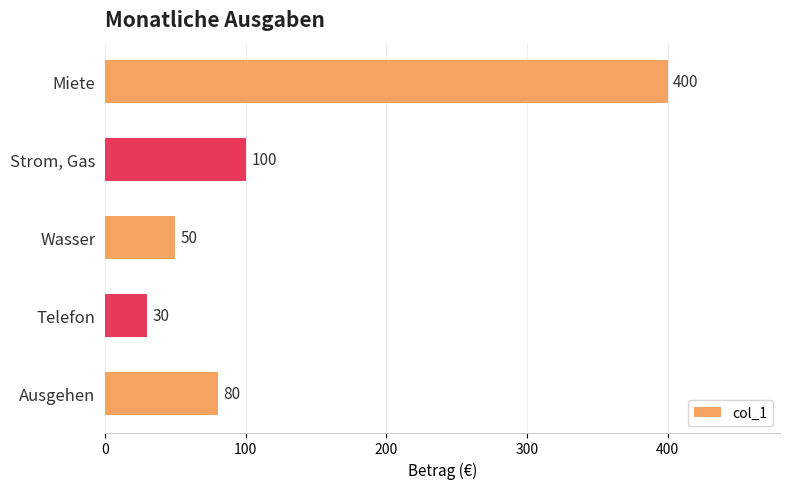

At which category does the chart reach its minimum across all series?

Telefon